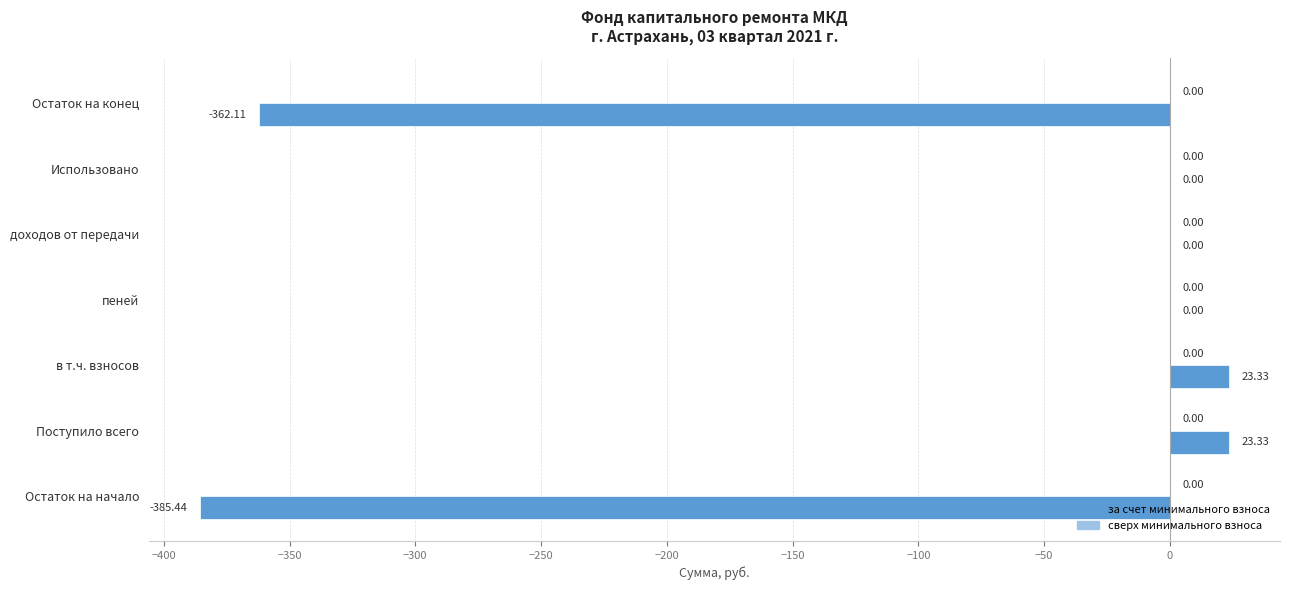

What is the sum of the values at пеней and в т.ч. взносов?

23.3